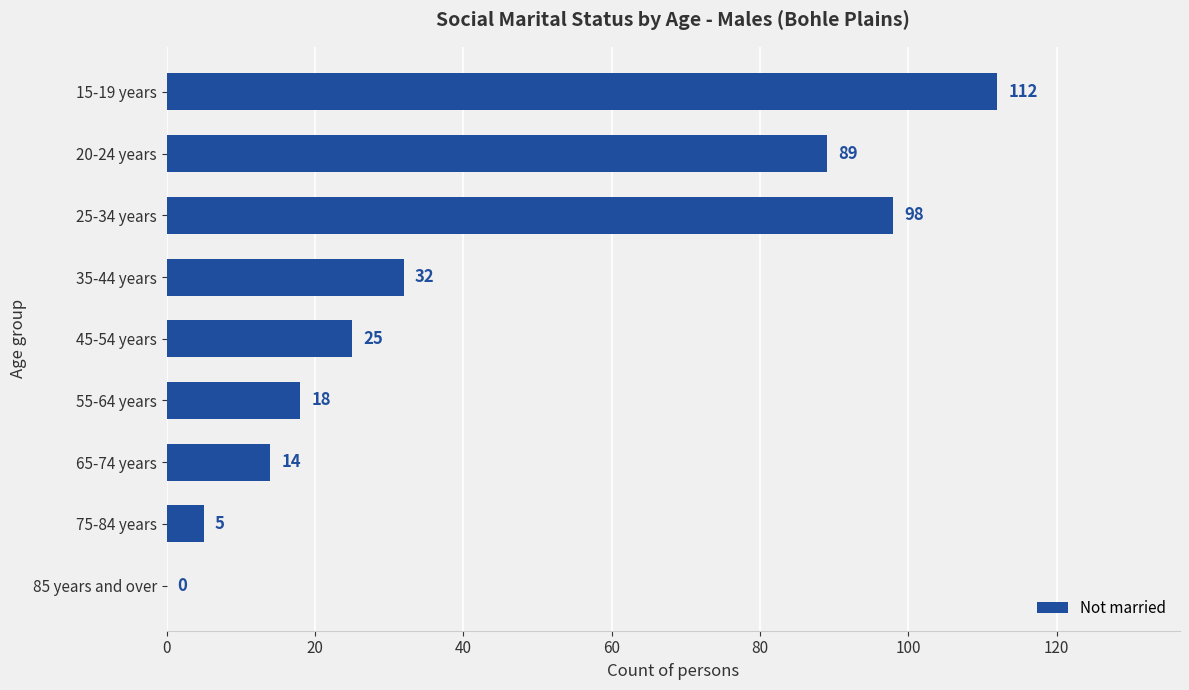

What is the average value?

44